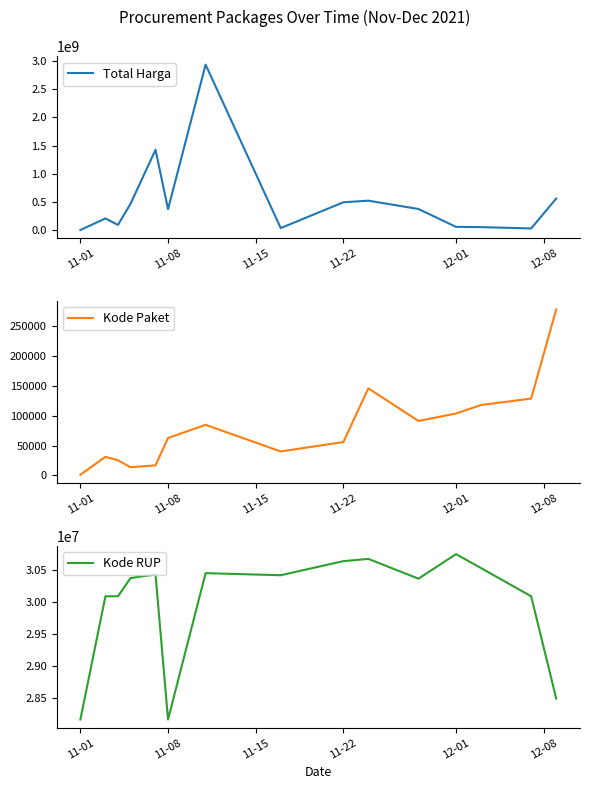

What is the maximum value for Kode RUP?

30745112